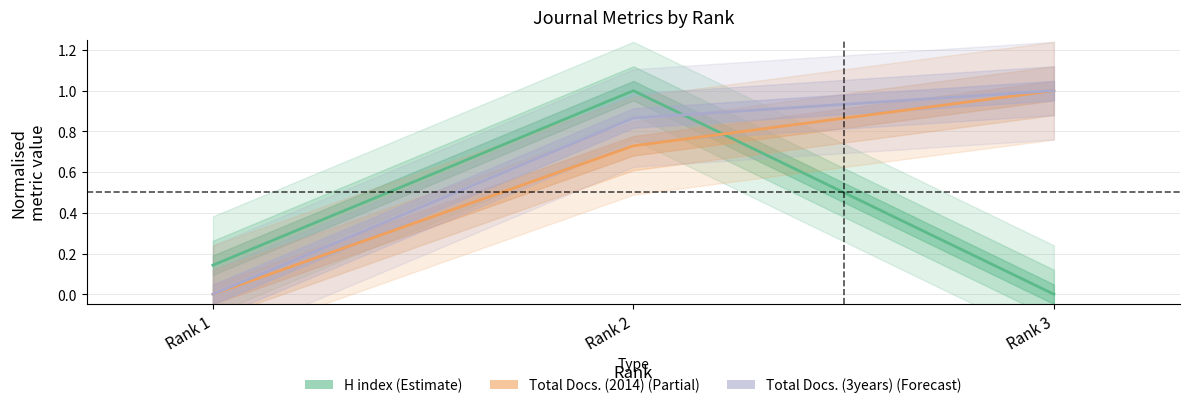

List the labels in order of H index (Estimate) value, smallest first.

Rank 3, Rank 1, Rank 2